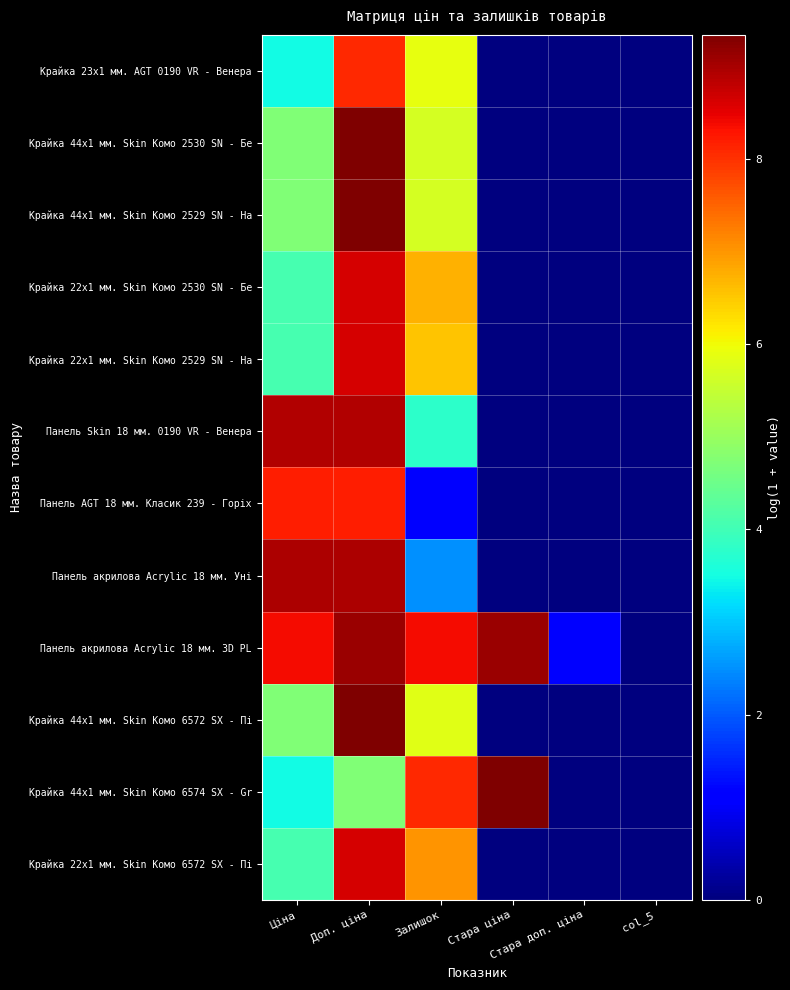

Which series has the largest total across all categories?

Панель акрилова Acrylic 18 мм. 3D PL